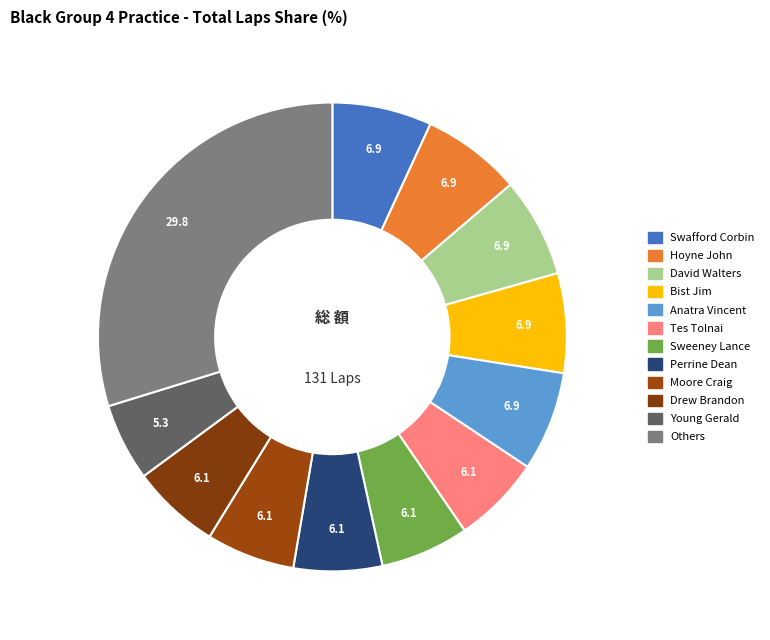

Is it true that Tes Tolnai is 18% of the pie?

False